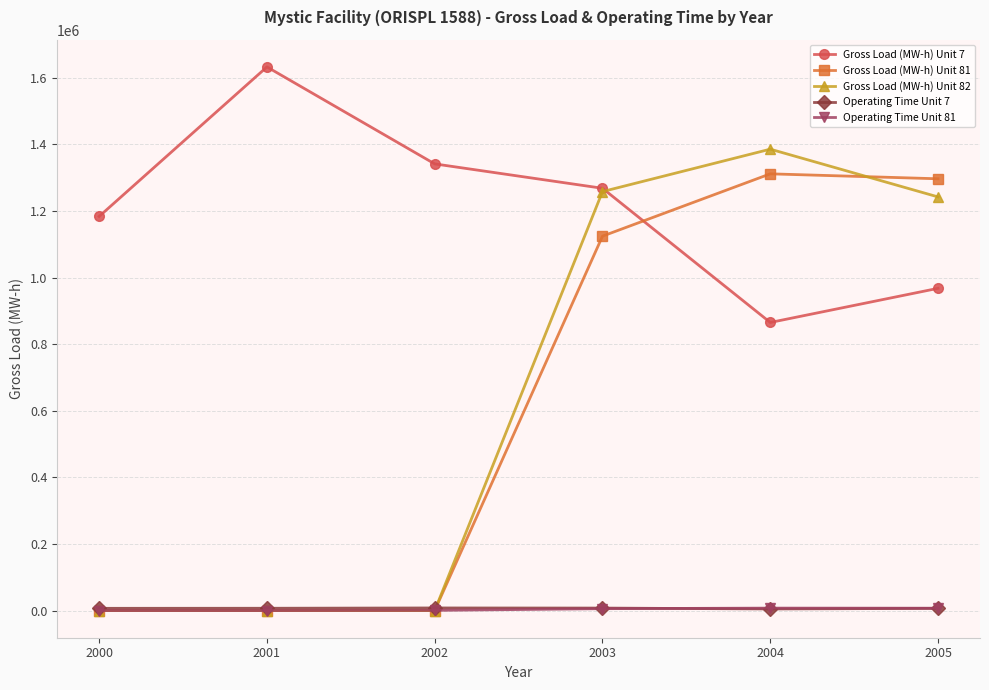

What is the value of the Operating Time Unit 81 point at the 4th from the left?

5617.9